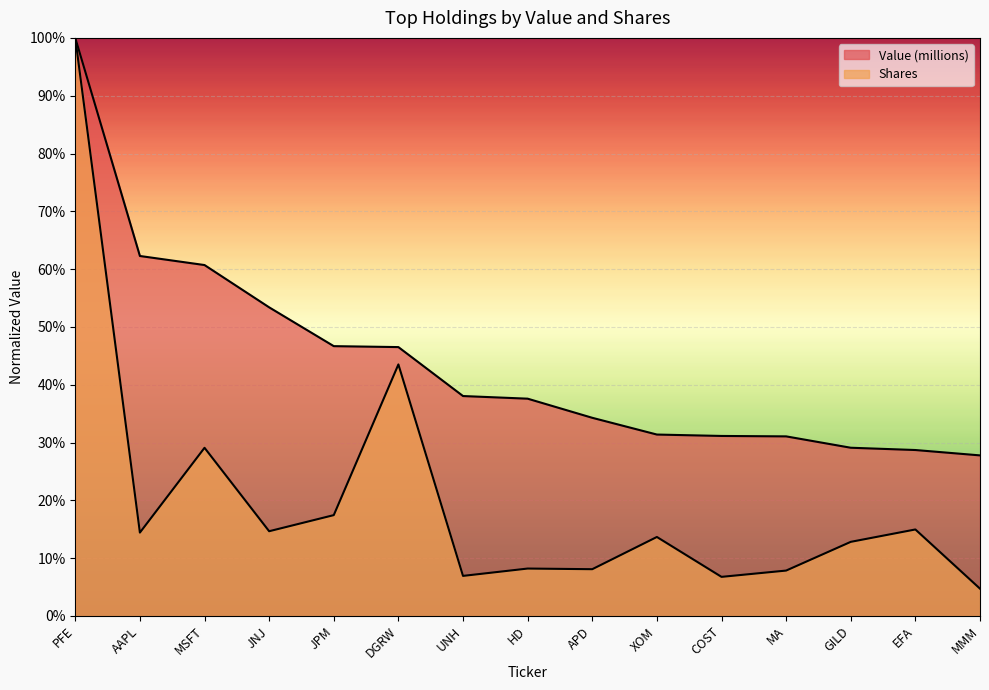

Is the value of Shares at MA greater than the value of Value (millions) at JNJ?

No